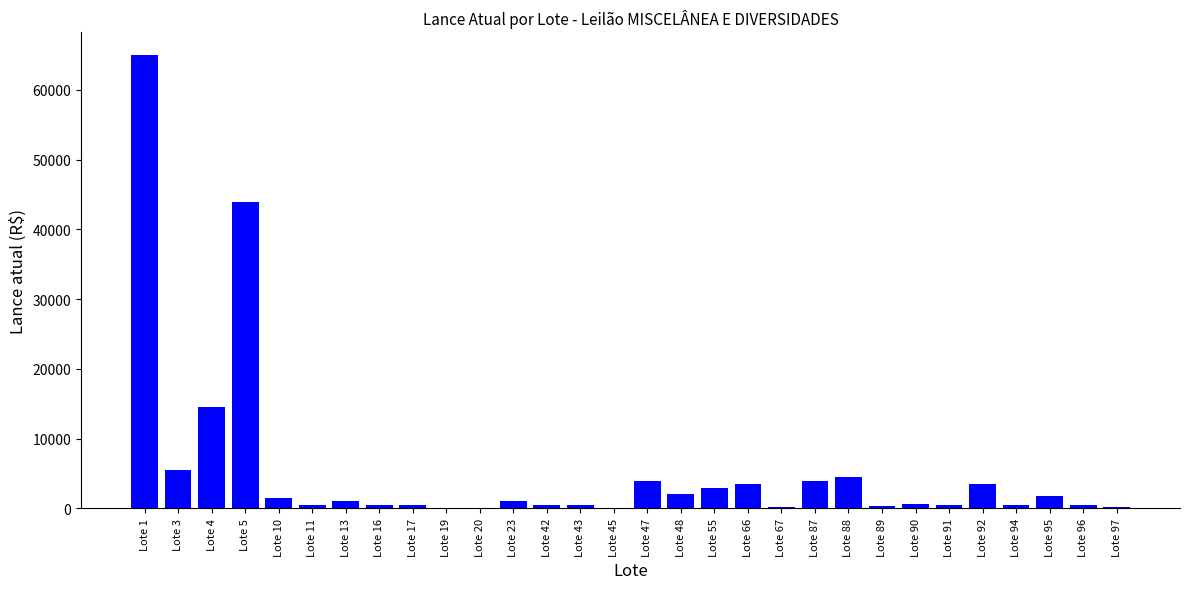

What is the change in value from Lote 23 to Lote 88?

+3500